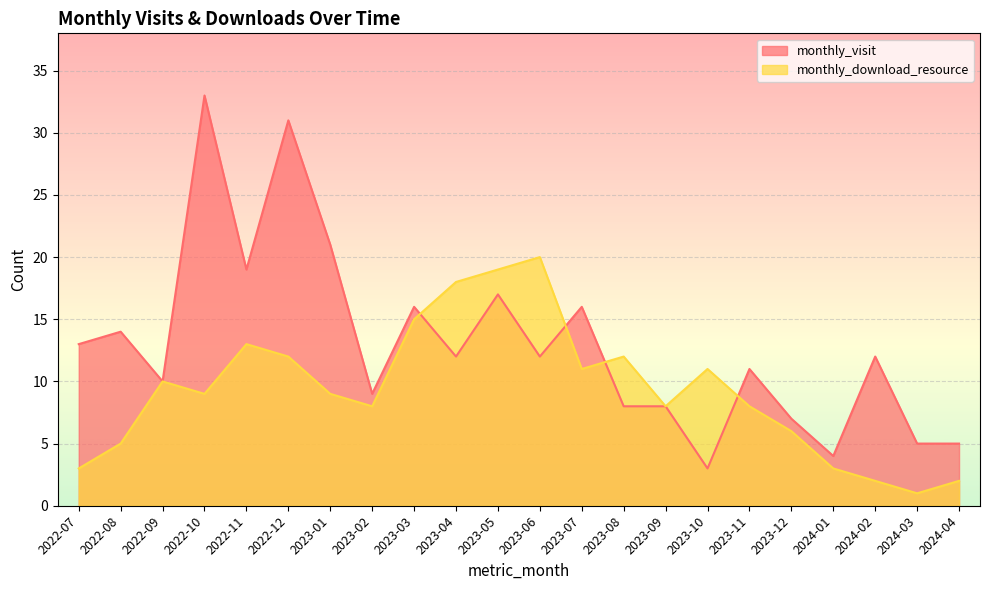

Rank the series at 2024-03 from lowest to highest value.

monthly_download_resource, monthly_visit